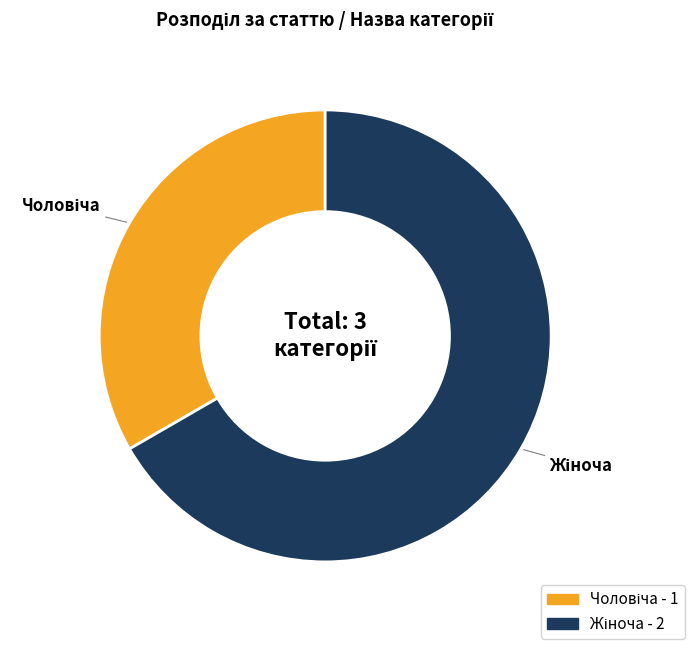

Is there a majority slice in this chart?

Yes